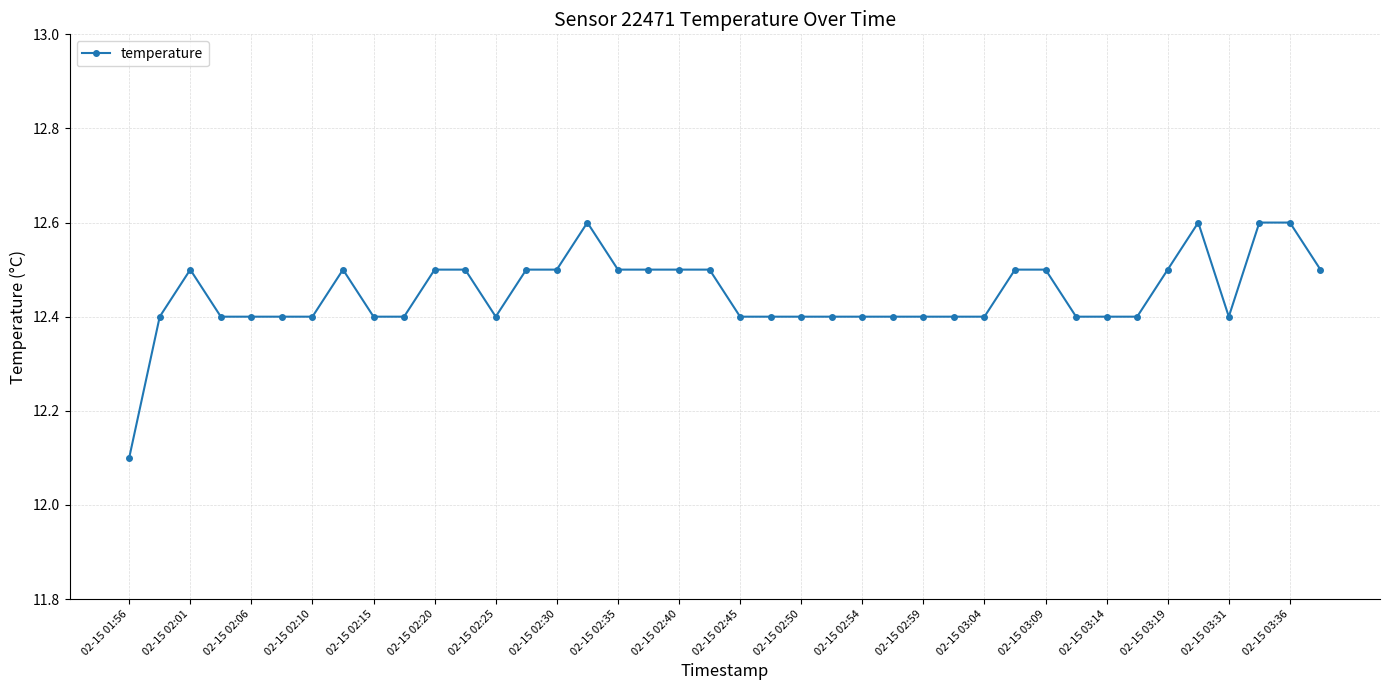

How many values are between 12 and 13?

40